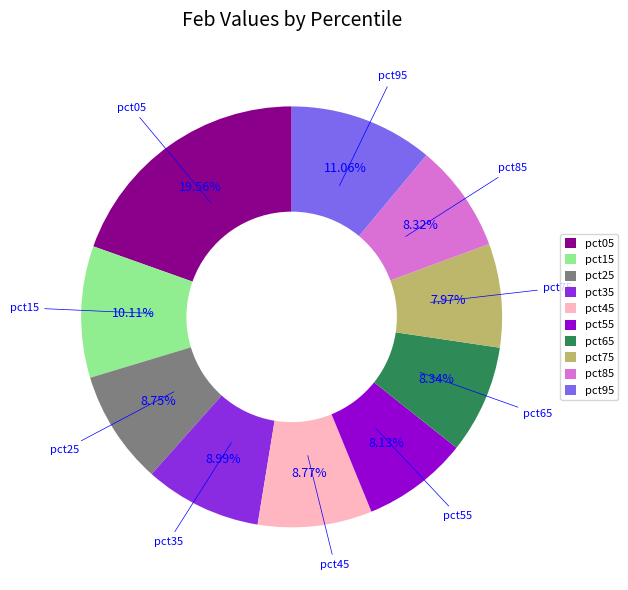

Count the number of slices in the pie.

10